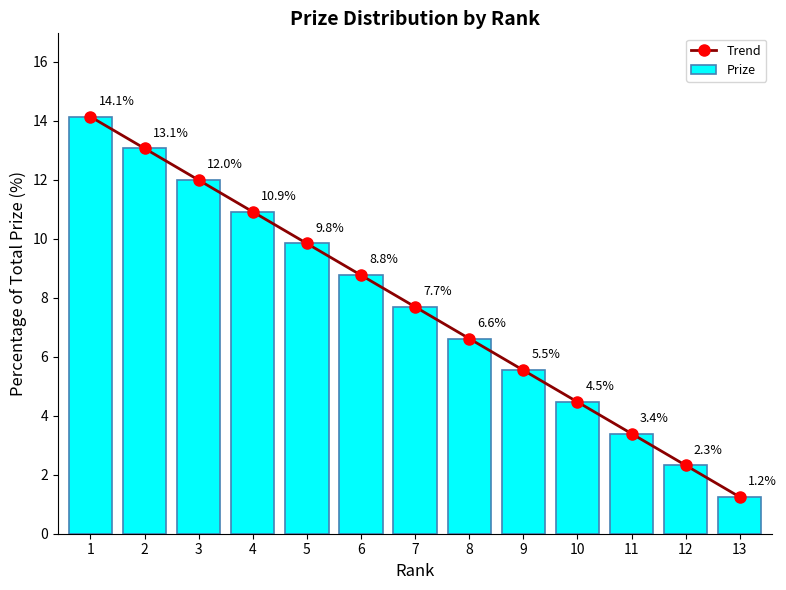

What is the difference between the second highest and second lowest values in the Trend series?

10.7